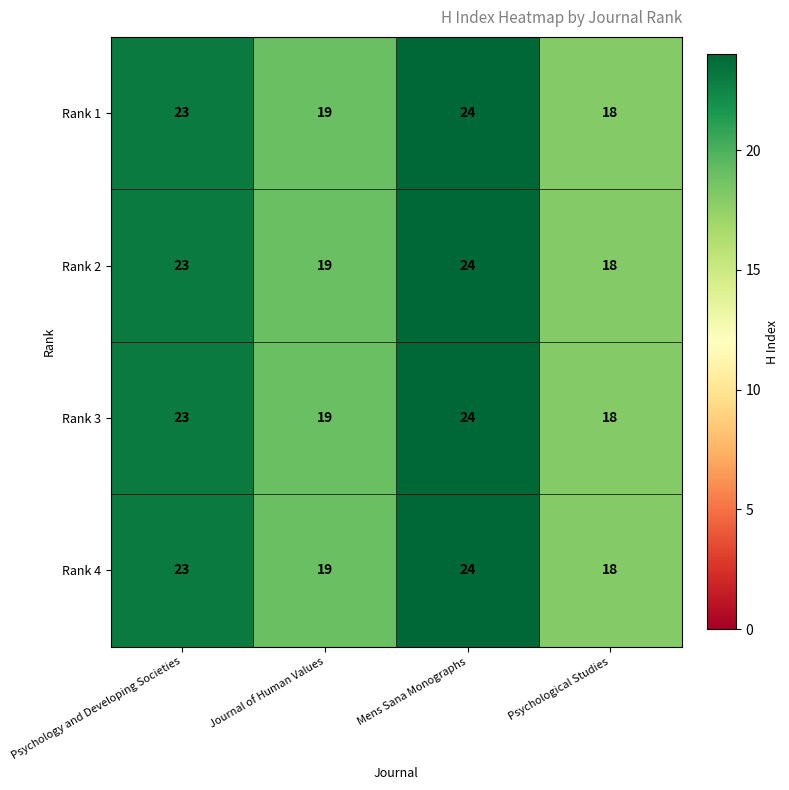

What is the average value of the Rank 3 series?

21